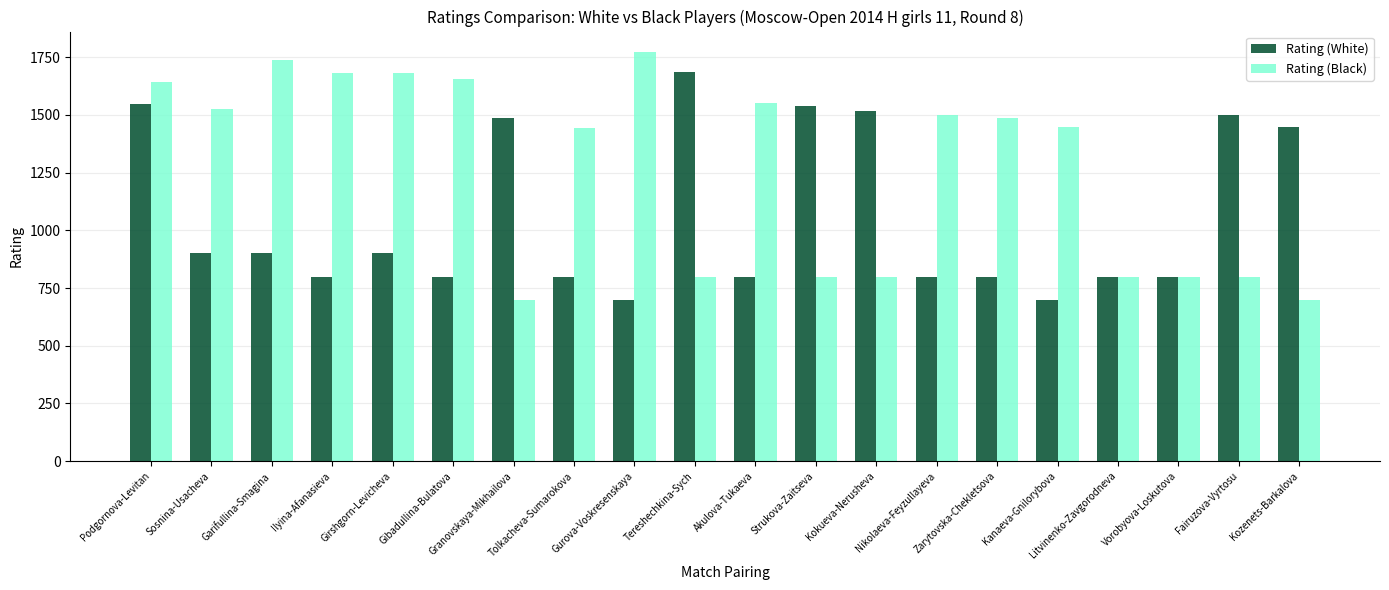

What is the sum of all Rating (Black) values?

25333